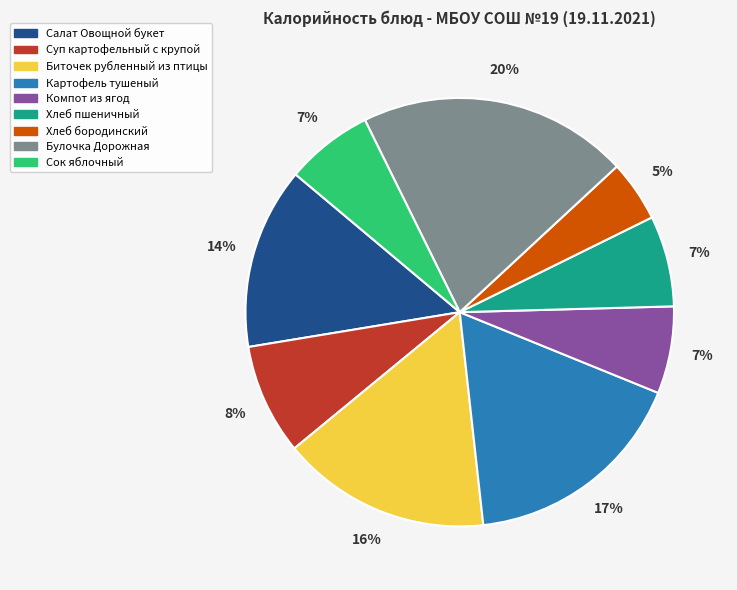

Between Картофель тушеный and Хлеб пшеничный, which is larger?

Картофель тушеный